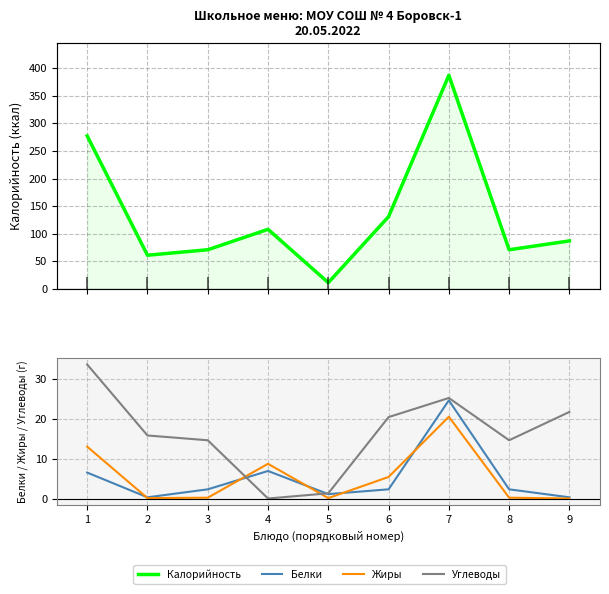

How many distinct data groups are displayed?

4